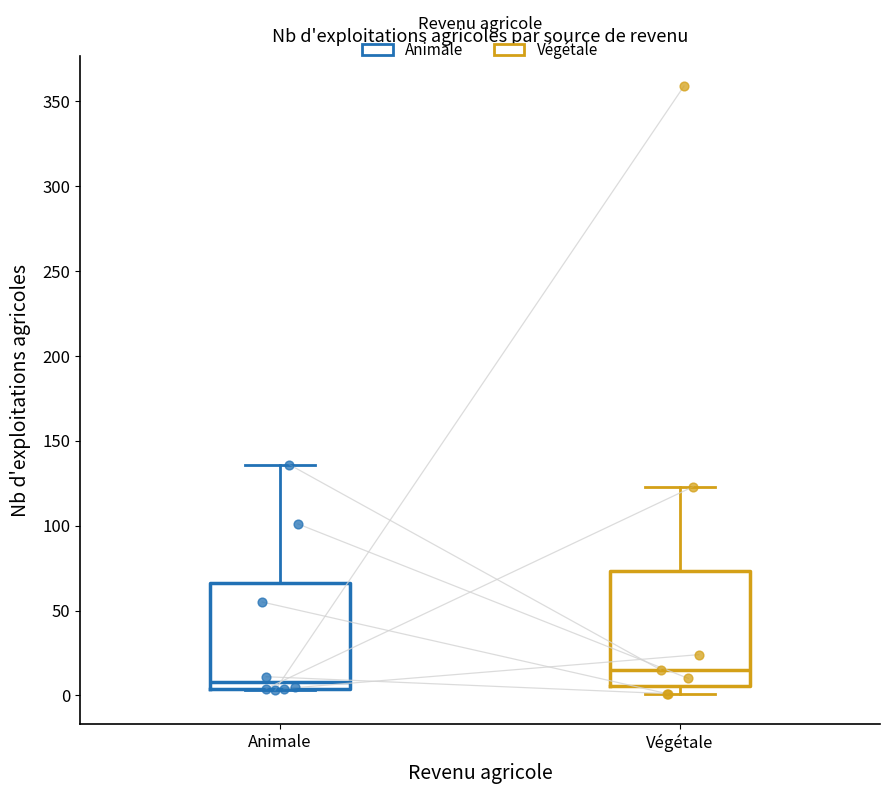

Reading left to right, read every box against the y-axis: the position of its median line, the range the box covers, and the ends of its whiskers. The values are not printed on the chart, so give them approximately, as read against the axis.

Animale: median 10, box 5 to 65, whiskers 5 to 135
Végétale: median 15, box 5 to 75, whiskers 0 to 125